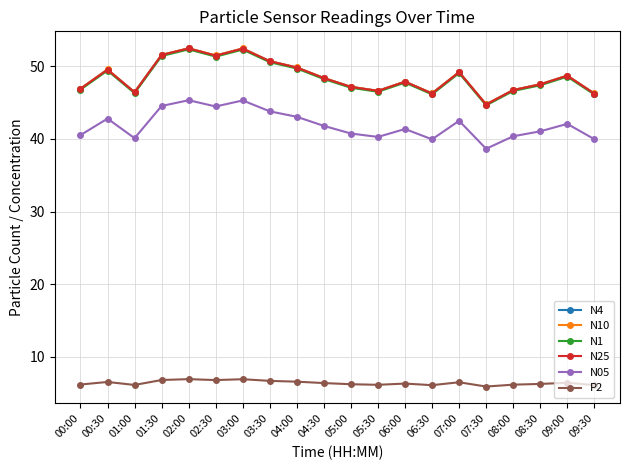

The N1 series shows 75.7 at 09:00. True or false?

False